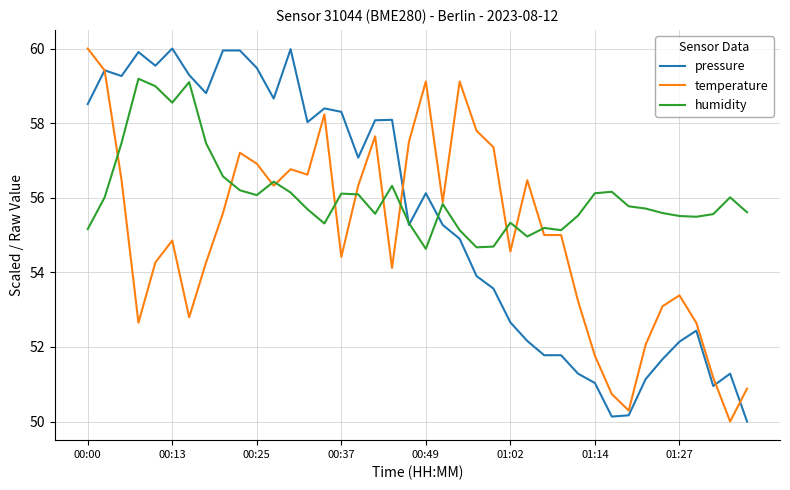

What is the difference between the maximum and second lowest values in the temperature series?

9.7